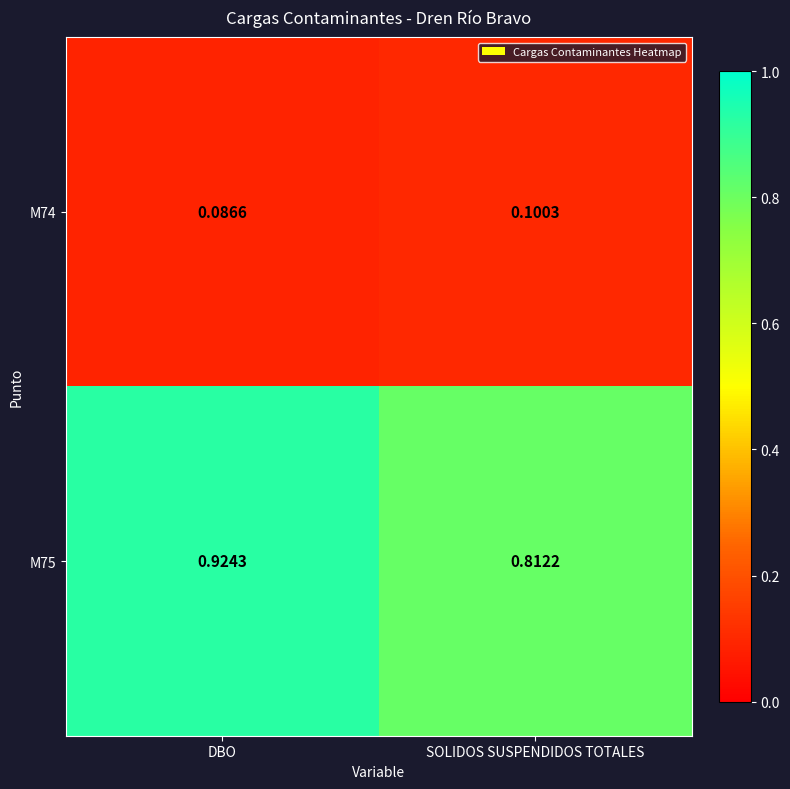

List the series in order of their overall mean, lowest first.

M74, M75